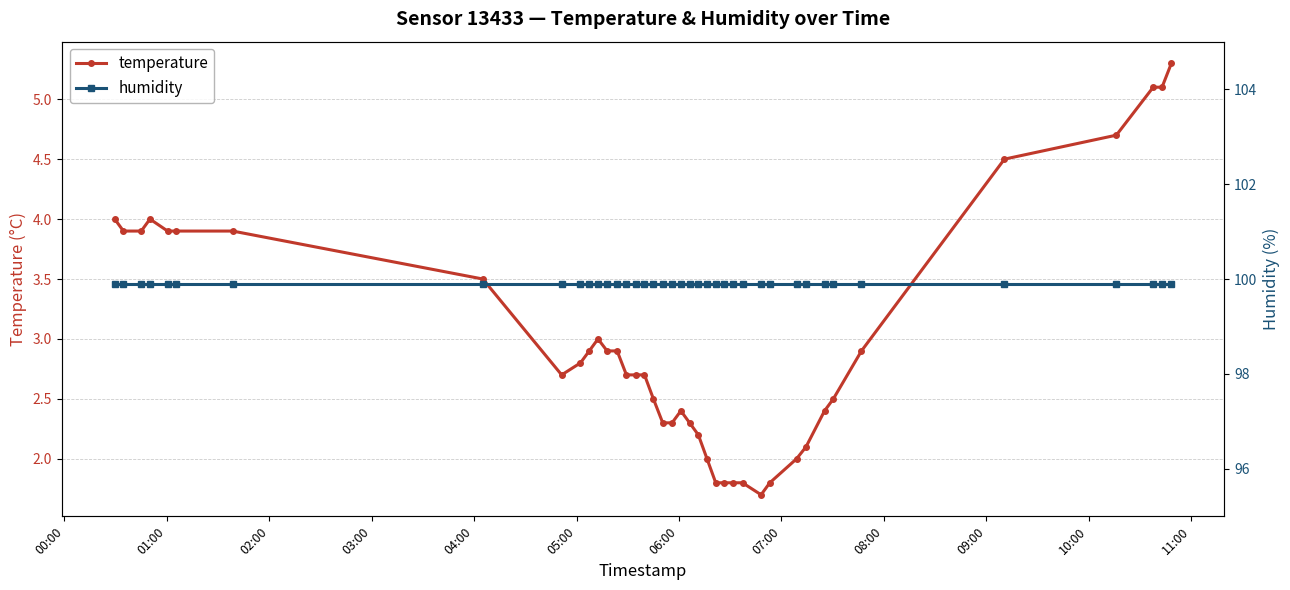

What is the minimum value for temperature?

1.7